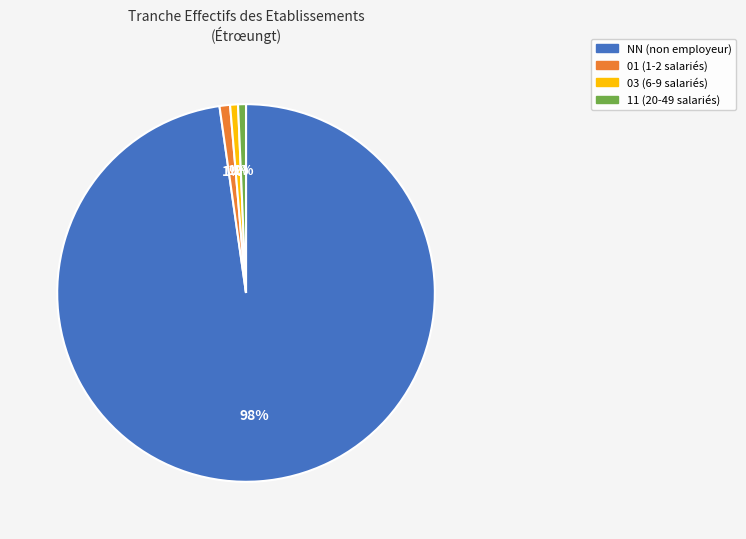

Which slice represents more than half of the pie?

NN (non employeur)